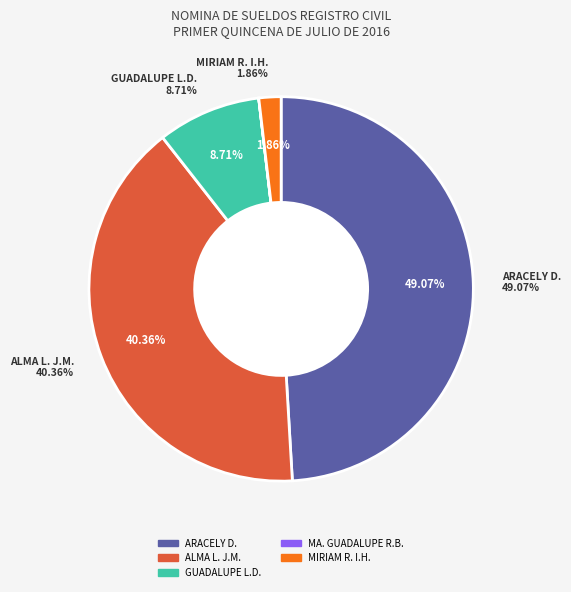

To the nearest percent, what is the difference between the ARACELY DELGADILLO and MIRIAM RAXEL IÑIGUEZ HERNANDEZ slice percentages?

47%